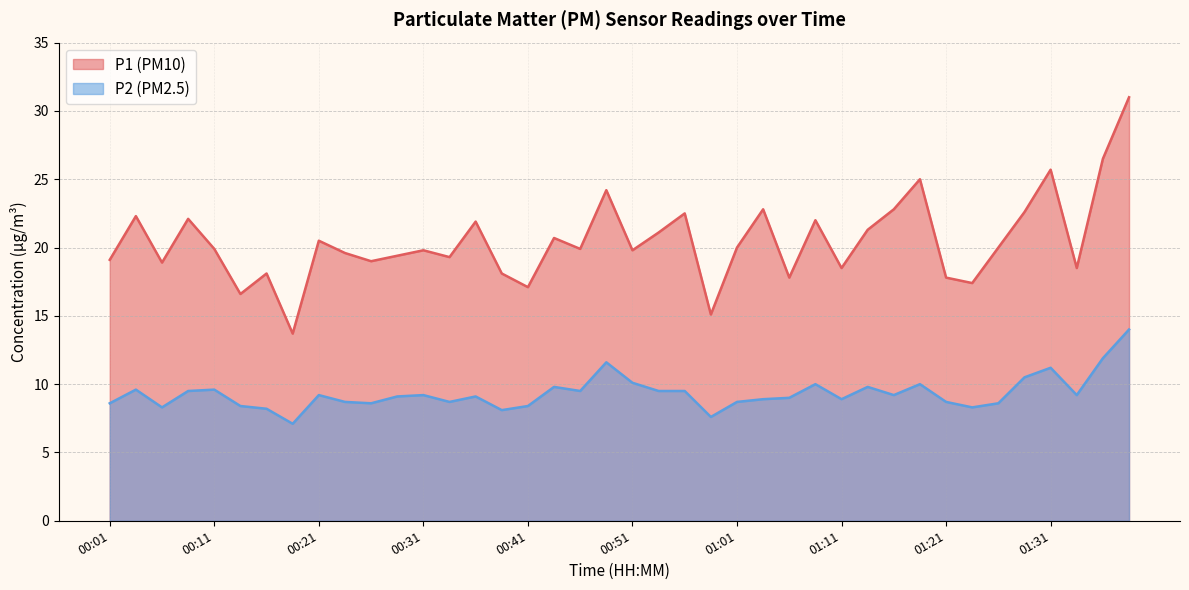

At which label does P2 first exceed 9?

00:04